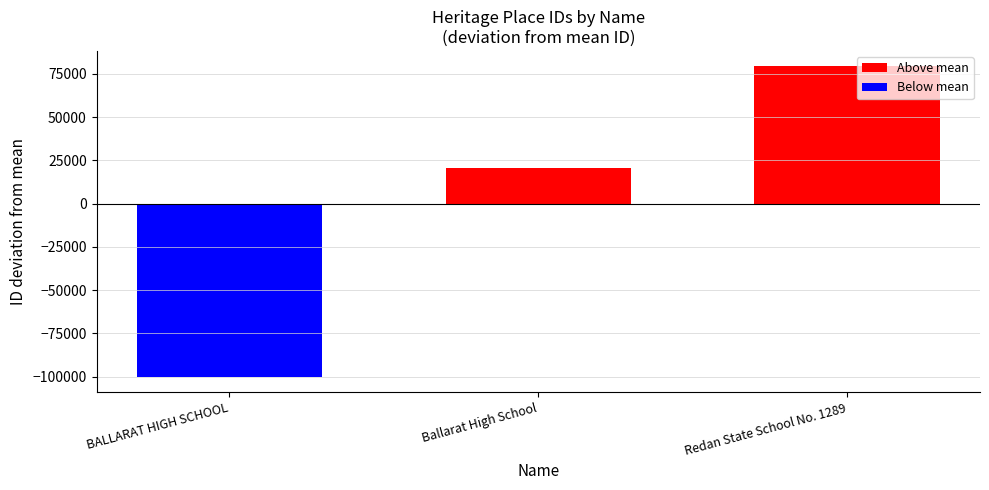

True or false: the data shows 5266.5 at Ballarat High School.

False